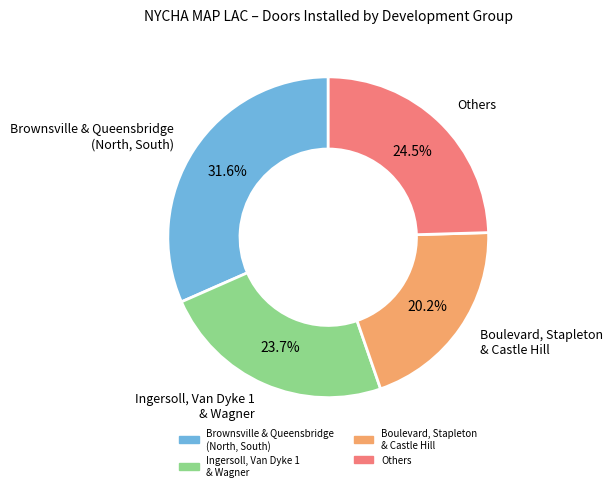

Is there a majority slice in this chart?

No